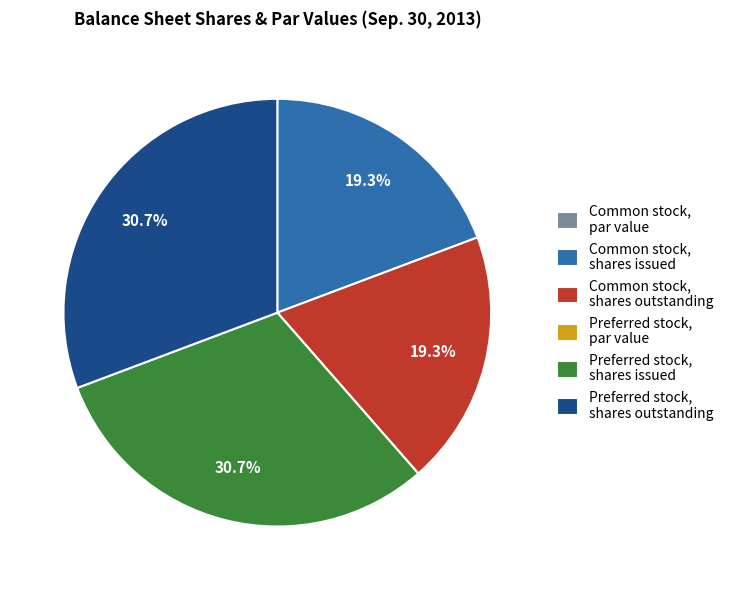

What is the ratio of the value at Common stock, shares outstanding to the value at Preferred stock, shares outstanding?

0.6